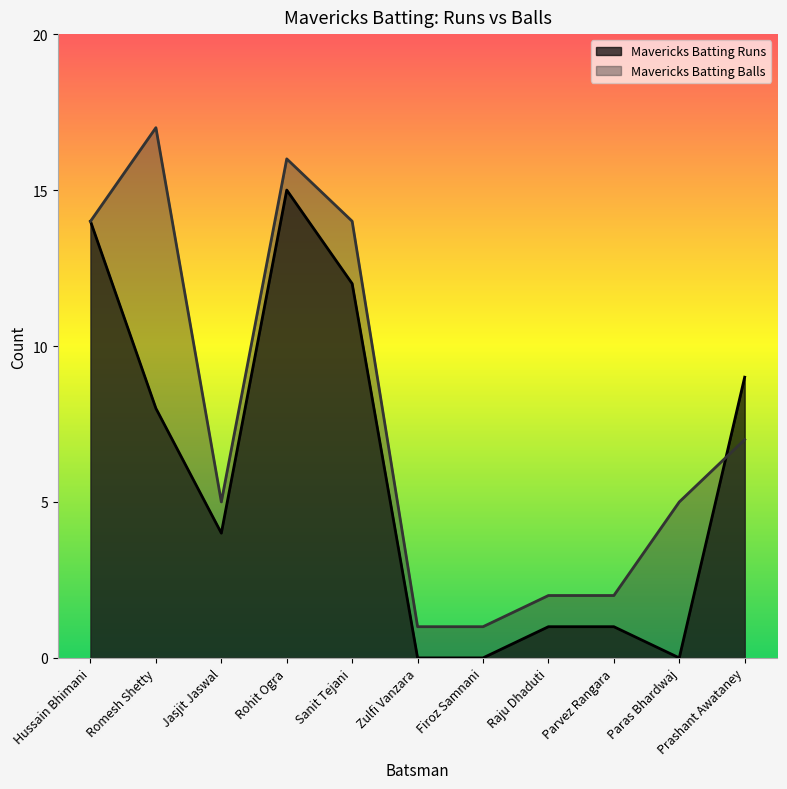

What is the difference between the maximum and minimum values in the Mavericks Batting Runs series?

15